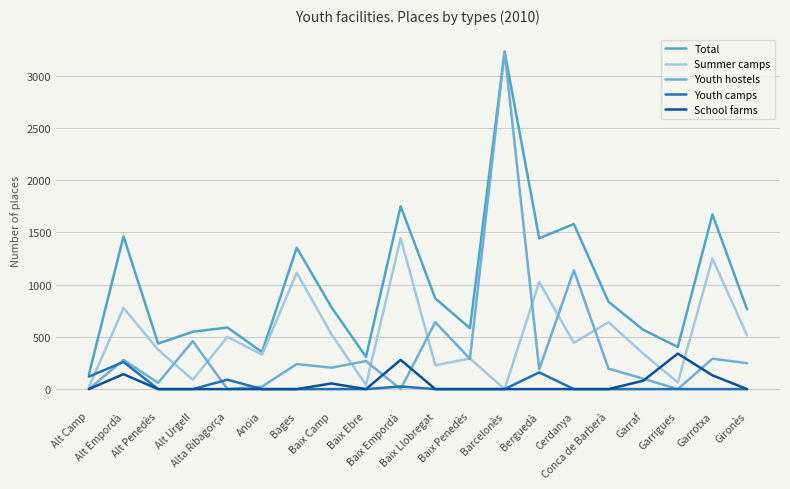

Count the number of data series in this chart.

5